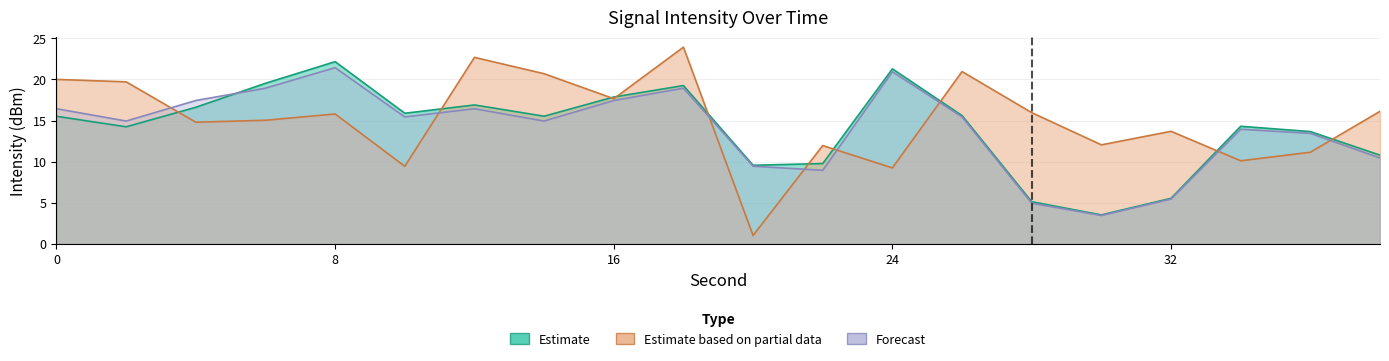

Where is the first local minimum for Estimate?

2